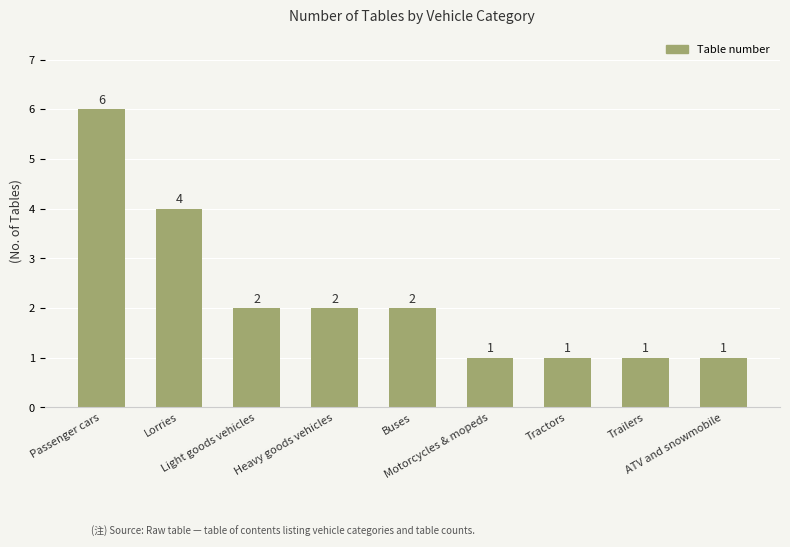

What is the difference between the second highest and second lowest values?

3